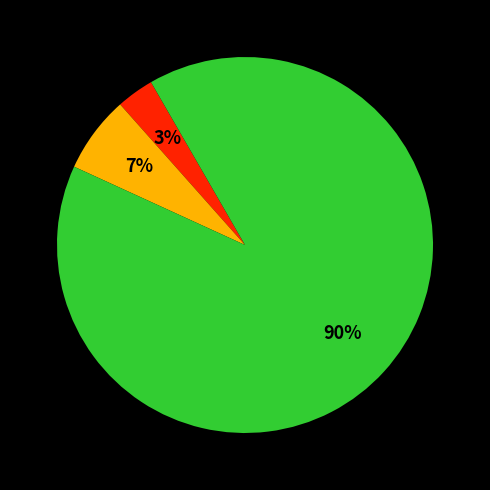

To the nearest percent, what is the difference between the largest and smallest slice percentages?

87%